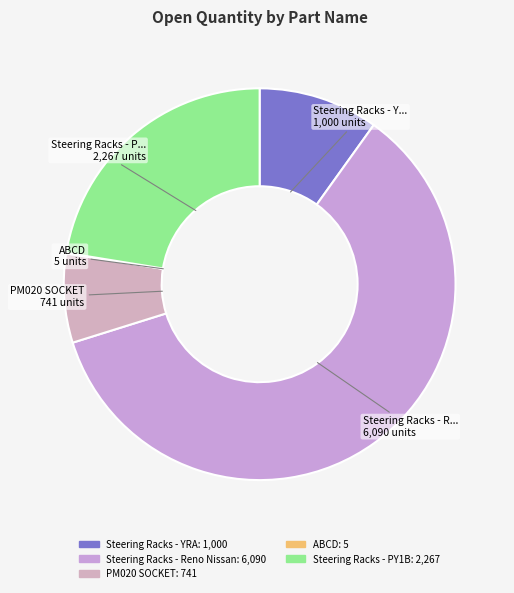

Does PM020 SOCKET account for over 50% of the chart?

No